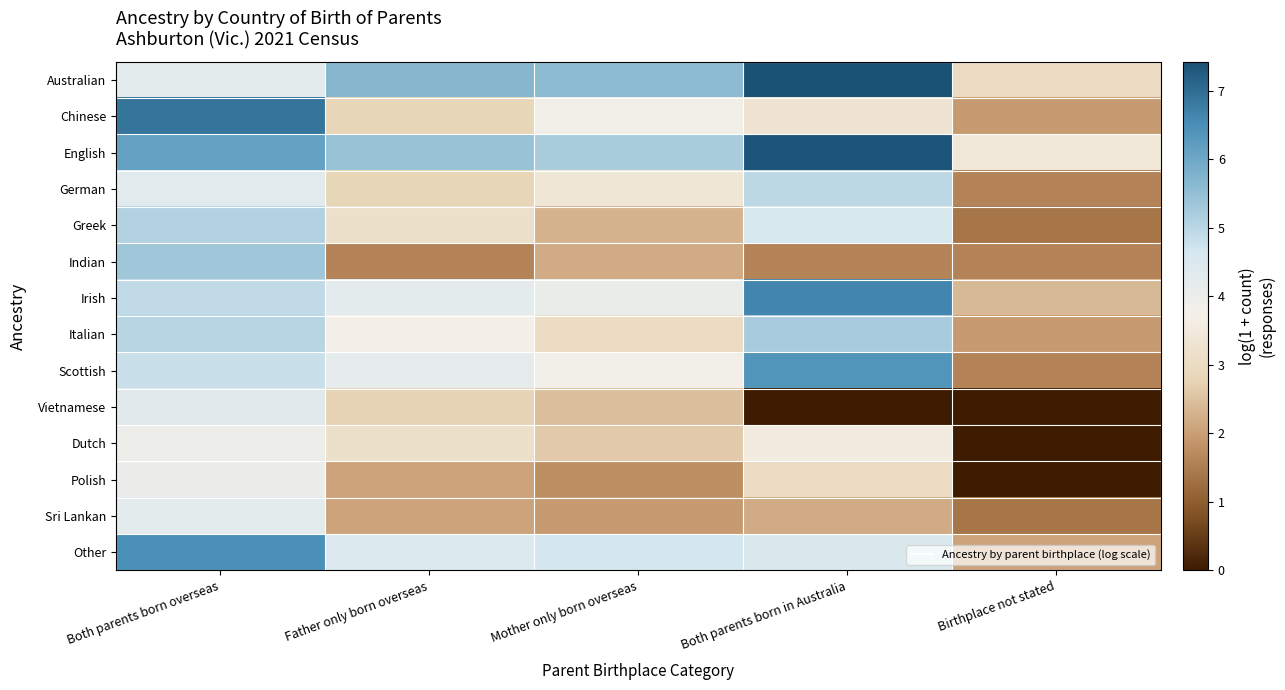

Reading left to right, transcribe all the data shown in this chart.

Australian: Both parents born overseas=4.2	Father only born overseas=5.7	Mother only born overseas=5.6	Both parents born in Australia=7.4	Birthplace not stated=3.0
Chinese: Both parents born overseas=6.9	Father only born overseas=2.8	Mother only born overseas=3.8	Both parents born in Australia=3.3	Birthplace not stated=1.9
English: Both parents born overseas=6.1	Father only born overseas=5.4	Mother only born overseas=5.2	Both parents born in Australia=7.4	Birthplace not stated=3.4
German: Both parents born overseas=4.3	Father only born overseas=2.8	Mother only born overseas=3.4	Both parents born in Australia=5.0	Birthplace not stated=1.6
Greek: Both parents born overseas=5.1	Father only born overseas=3.2	Mother only born overseas=2.3	Both parents born in Australia=4.6	Birthplace not stated=1.4
Indian: Both parents born overseas=5.4	Father only born overseas=1.6	Mother only born overseas=2.2	Both parents born in Australia=1.6	Birthplace not stated=1.6
Irish: Both parents born overseas=4.9	Father only born overseas=4.2	Mother only born overseas=4.0	Both parents born in Australia=6.6	Birthplace not stated=2.4
Italian: Both parents born overseas=5.0	Father only born overseas=3.7	Mother only born overseas=3.0	Both parents born in Australia=5.2	Birthplace not stated=1.9
Scottish: Both parents born overseas=4.8	Father only born overseas=4.1	Mother only born overseas=3.8	Both parents born in Australia=6.4	Birthplace not stated=1.6
Vietnamese: Both parents born overseas=4.3	Father only born overseas=2.8	Mother only born overseas=2.5	Both parents born in Australia=0.0	Birthplace not stated=0.0
Dutch: Both parents born overseas=3.9	Father only born overseas=3.2	Mother only born overseas=2.6	Both parents born in Australia=3.6	Birthplace not stated=0.0
Polish: Both parents born overseas=4.0	Father only born overseas=2.1	Mother only born overseas=1.8	Both parents born in Australia=3.0	Birthplace not stated=0.0
Sri Lankan: Both parents born overseas=4.3	Father only born overseas=2.1	Mother only born overseas=1.9	Both parents born in Australia=2.2	Birthplace not stated=1.4
Other: Both parents born overseas=6.5	Father only born overseas=4.4	Mother only born overseas=4.7	Both parents born in Australia=4.5	Birthplace not stated=2.1